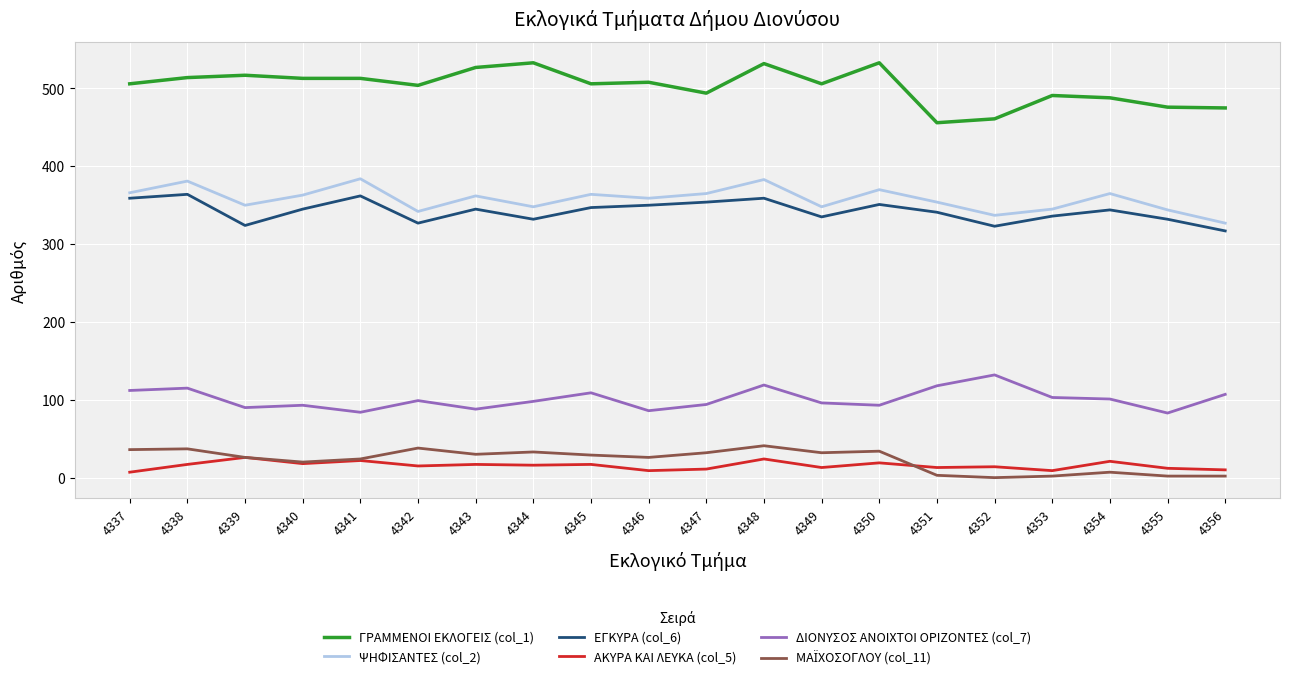

Is it true that ΓΡΑΜΜΕΝΟΙ ΕΚΛΟΓΕΙΣ (col_1) equals 111 at 4352?

False